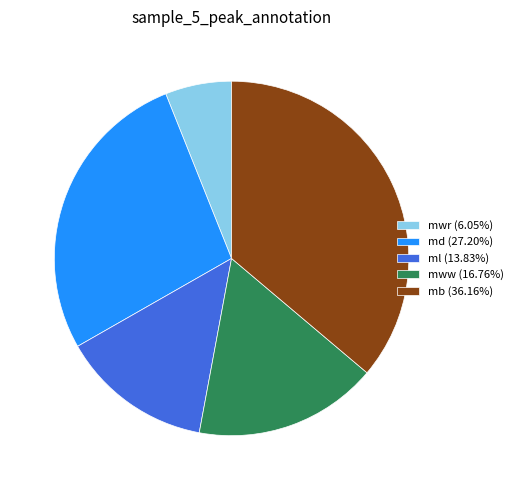

Approximately how many times larger is the value at md compared to ml?

2.0